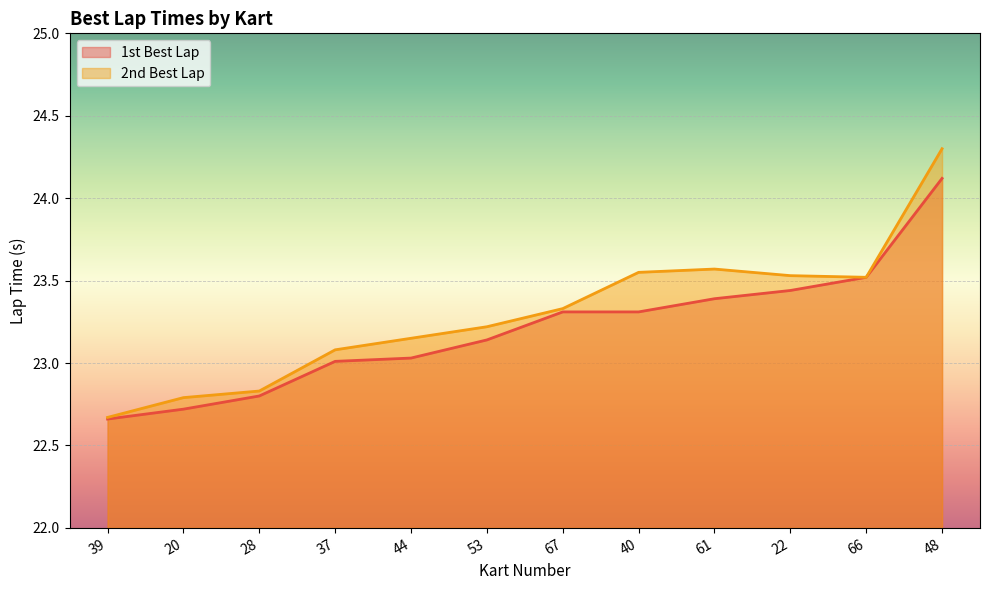

True or false: 2nd Best Lap and 1st Best Lap intersect in this chart.

False